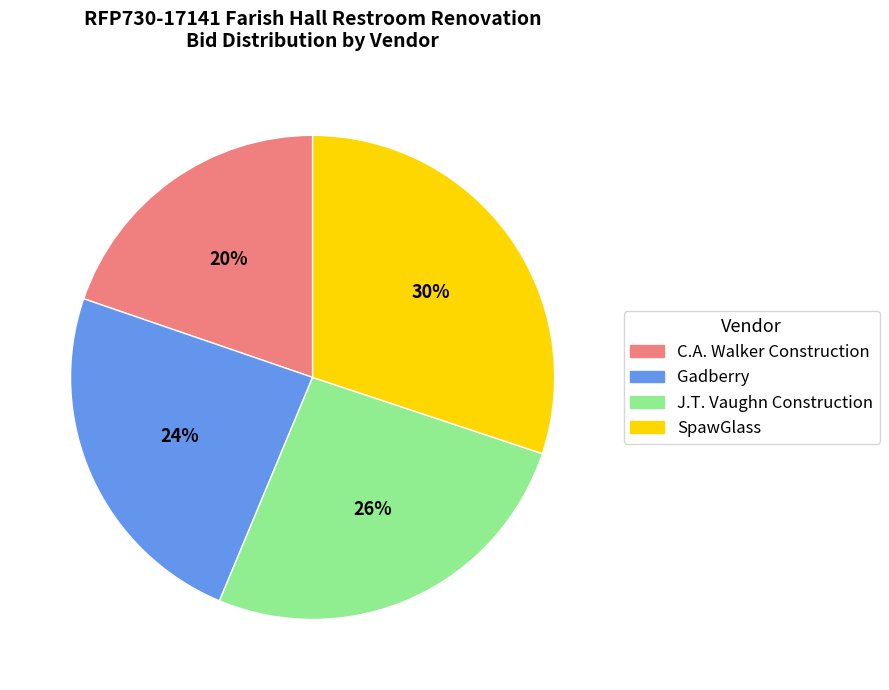

Between C.A. Walker Construction and J.T. Vaughn Construction, which is larger?

J.T. Vaughn Construction